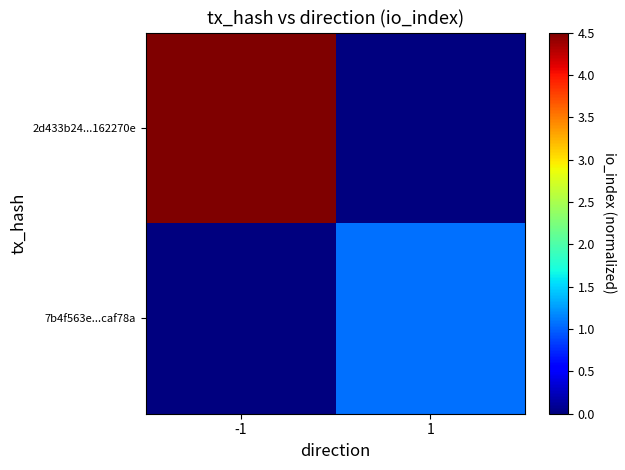

What is the sum of all 2d433b24...162270e values?

4.5